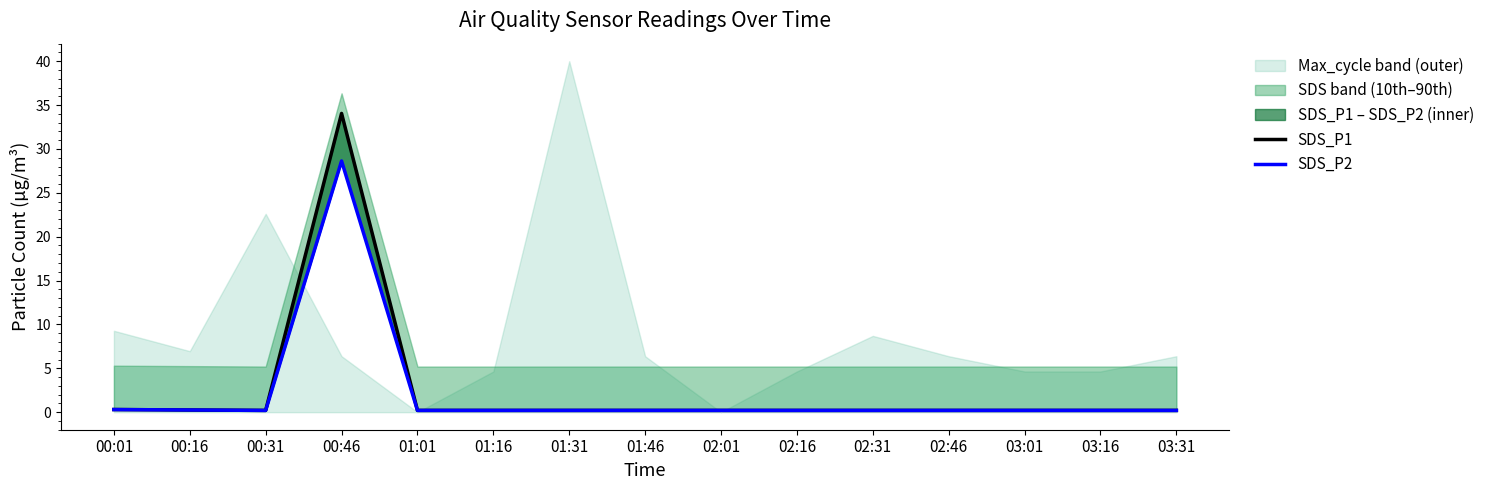

What is the difference between the maximum and second lowest values in the SDS_P1 series?

33.8